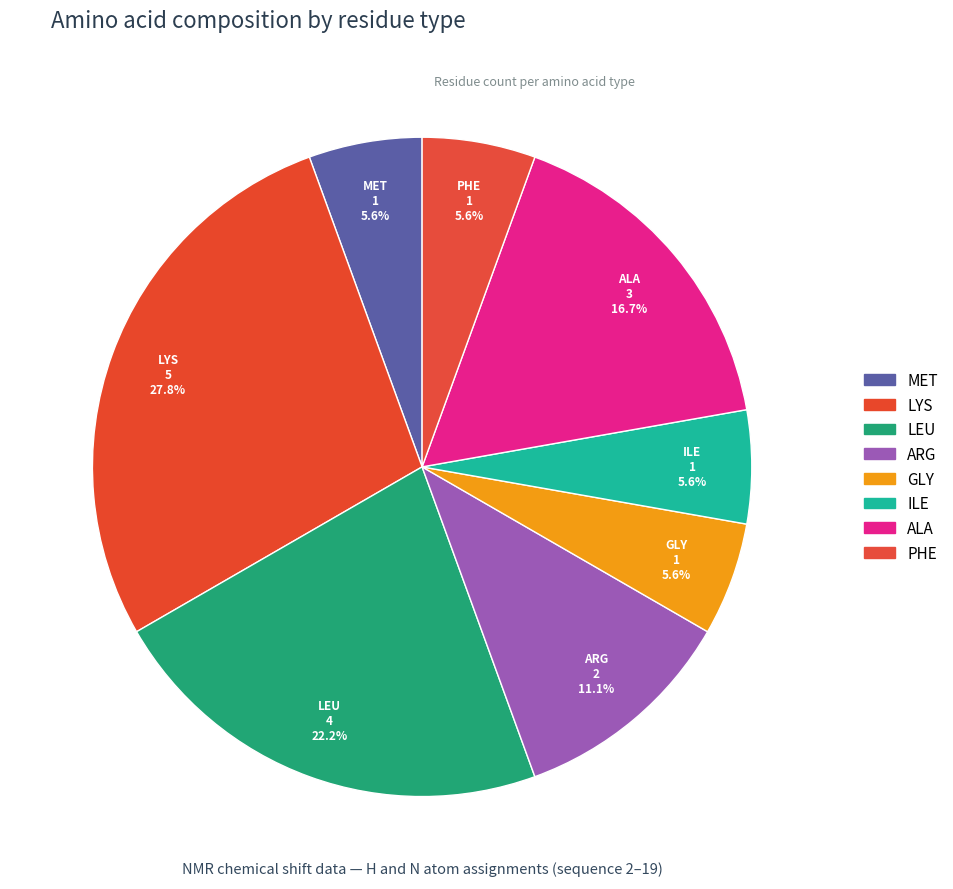

Between GLY and ARG, which is larger?

ARG